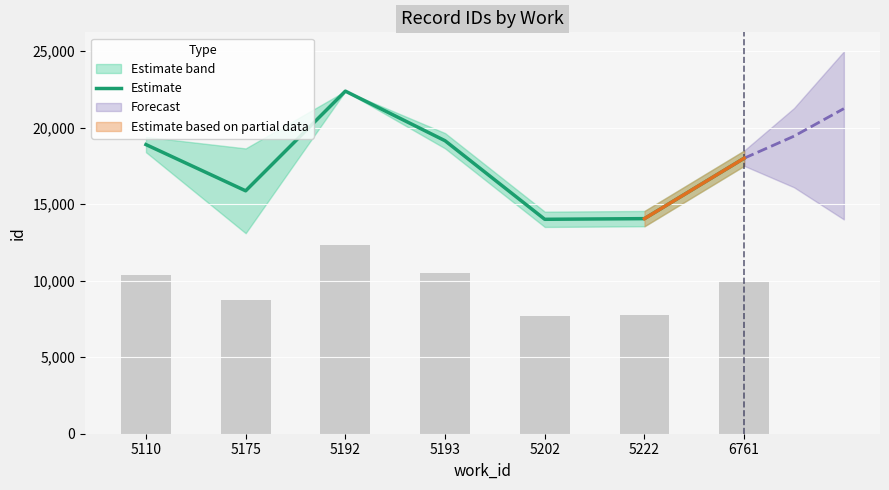

The value at 5175 is 15868.0. True or false?

True